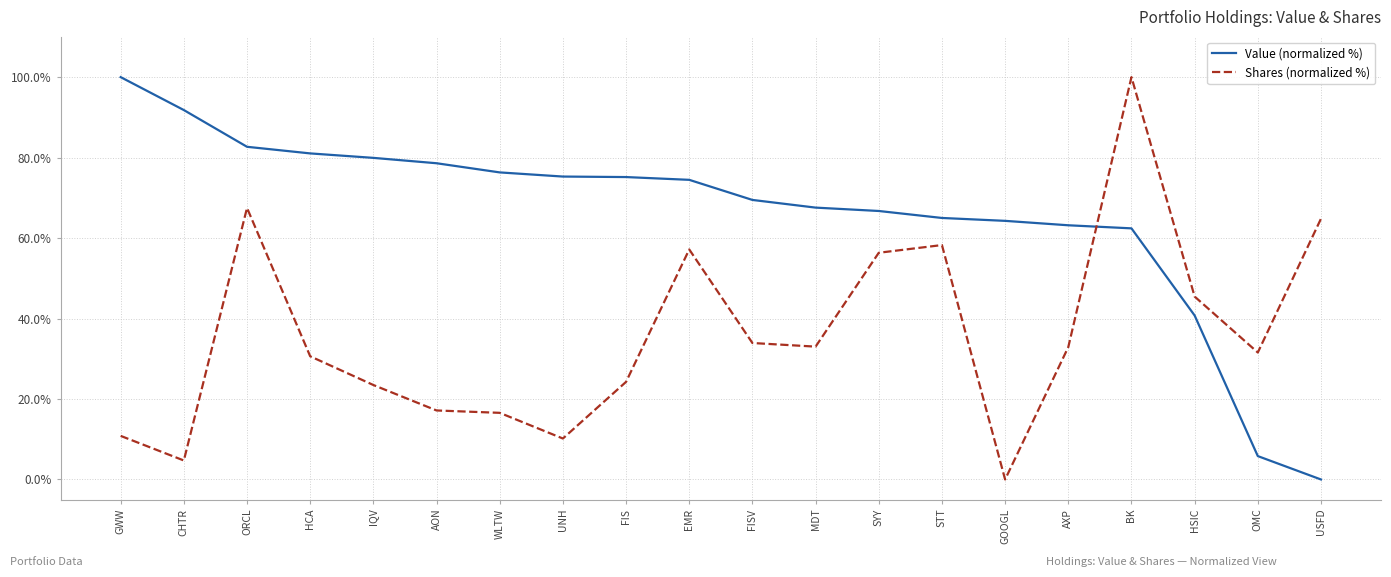

What is the total value across all series at SYY?

123.1